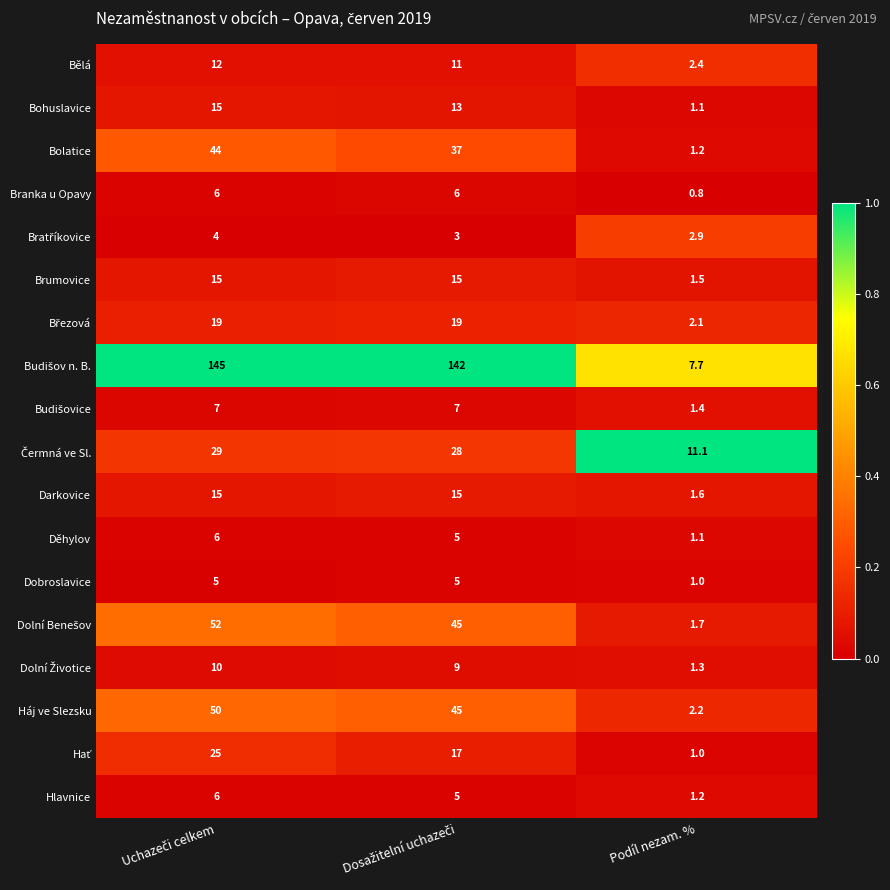

At which label is Branka u Opavy closest to 3?

Podíl nezam. %